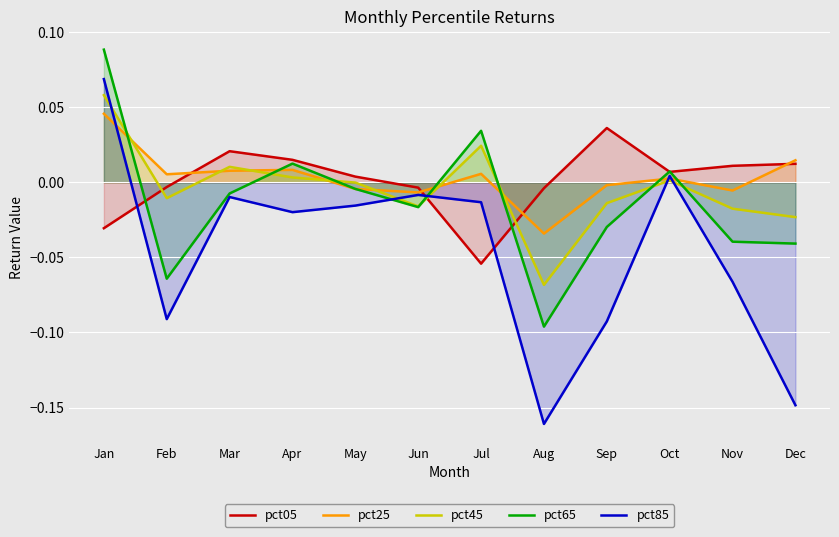

What is the maximum value shown in the chart?

0.1